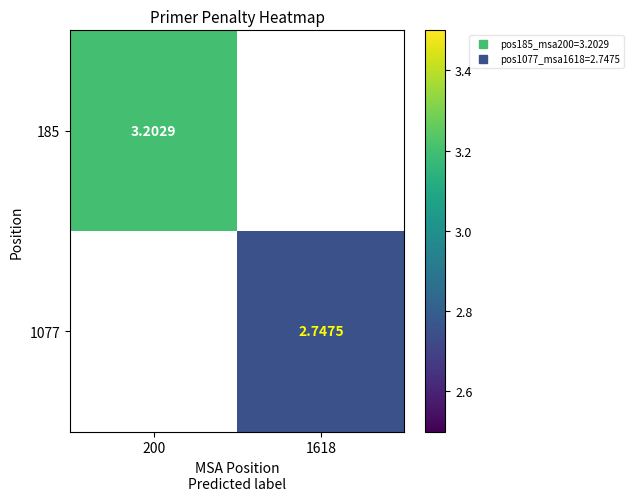

Which series has the widest spread of values?

185